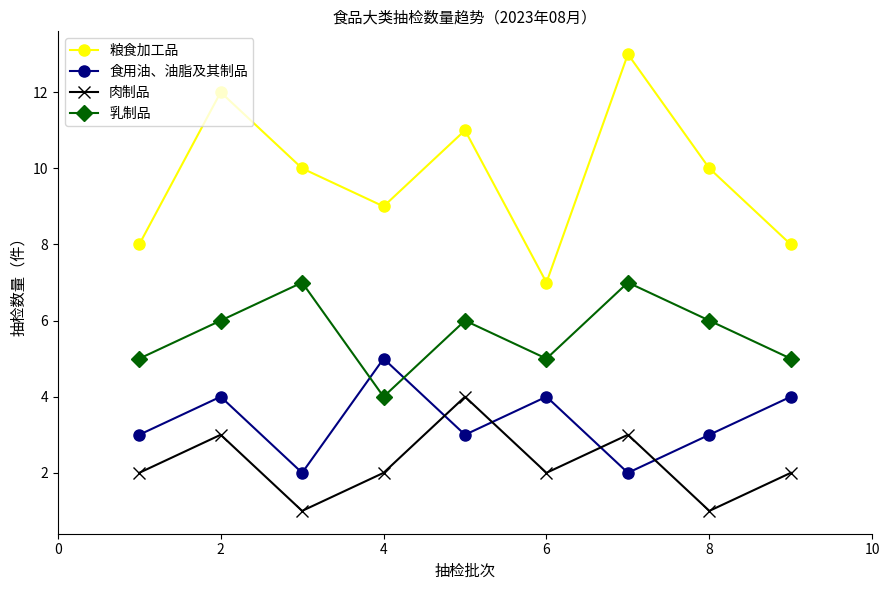

True or false: 粮食加工品 and 肉制品 cross at least once.

False